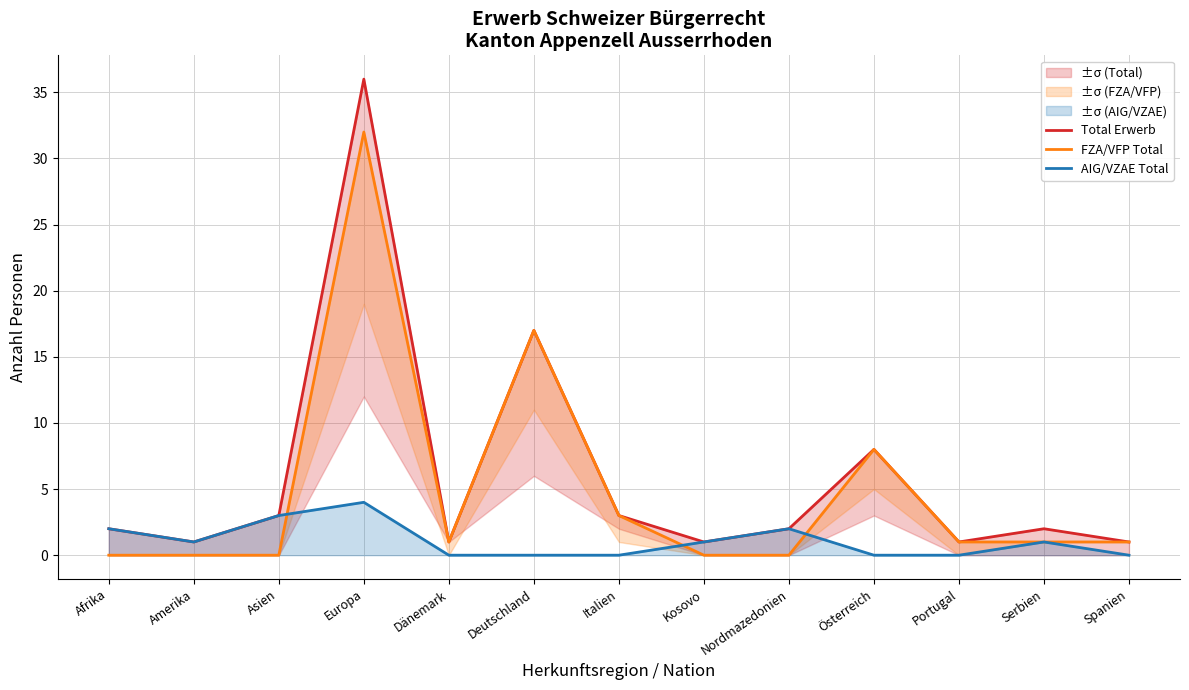

What are all the series names shown in the legend?

Total Erwerb, FZA/VFP Total, AIG/VZAE Total